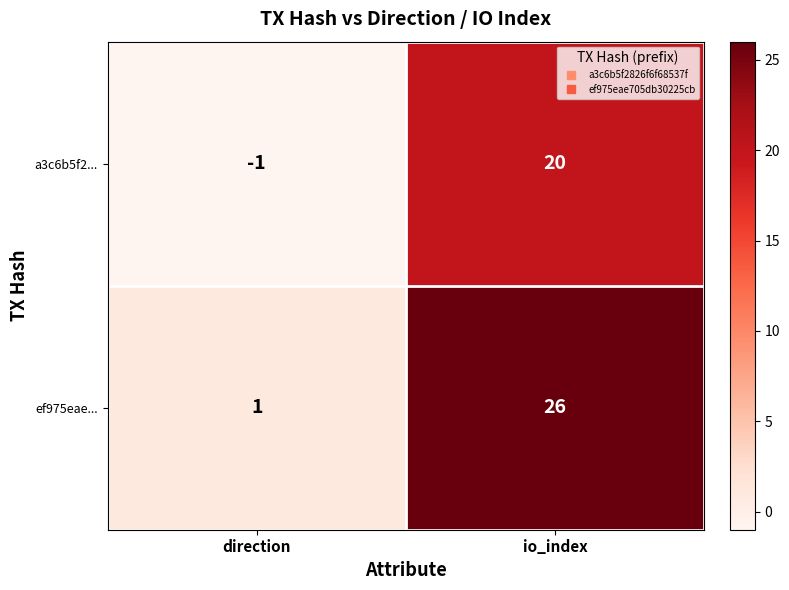

At which label is a3c6b5f2... closest to 9?

direction